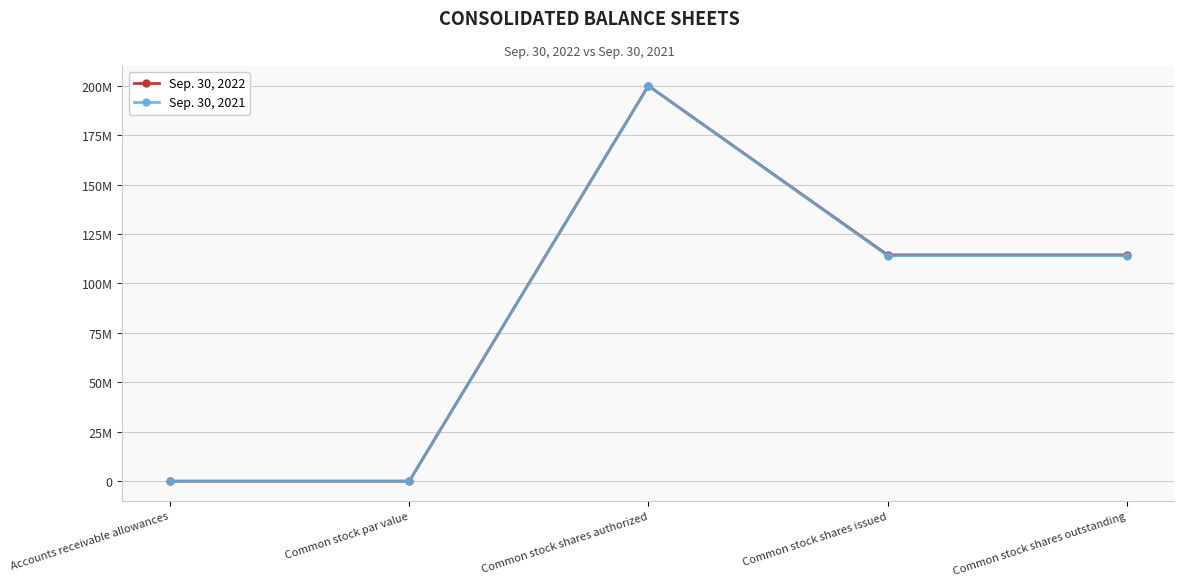

Where is Sep. 30, 2022 nearest to the value 100000000?

Common stock shares issued